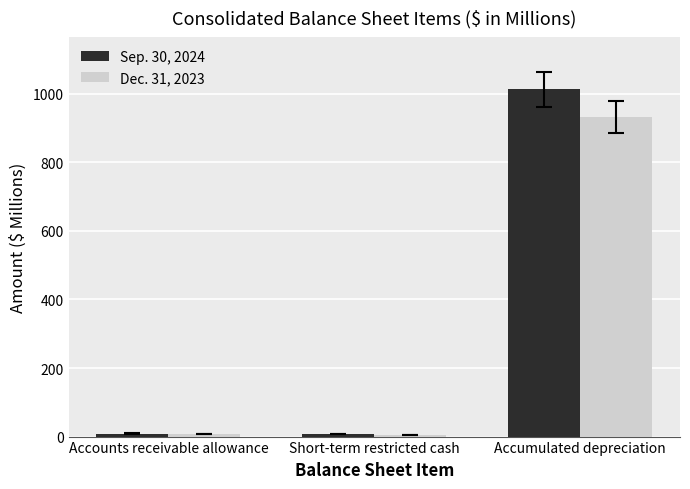

At which category is the sum across all series the highest?

Accumulated depreciation